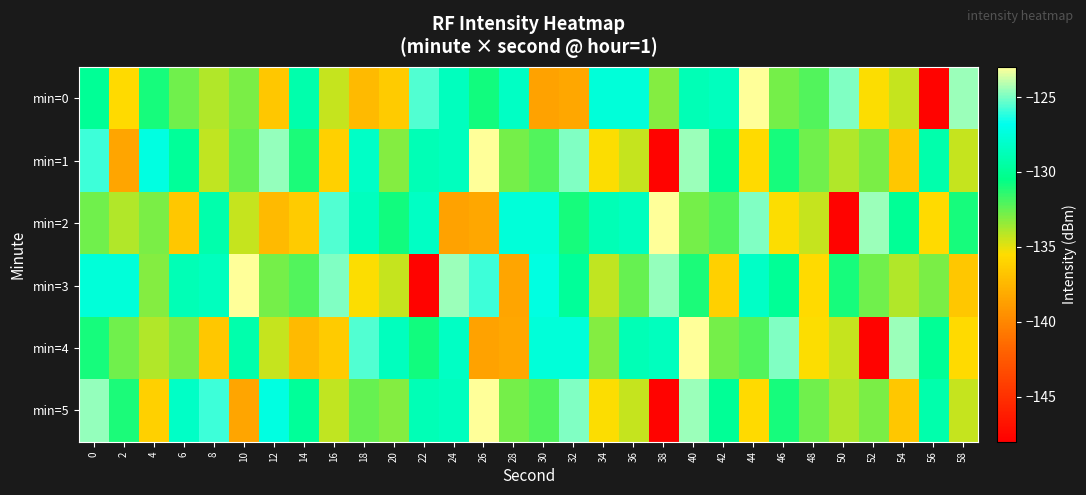

Count the number of data series in this chart.

6